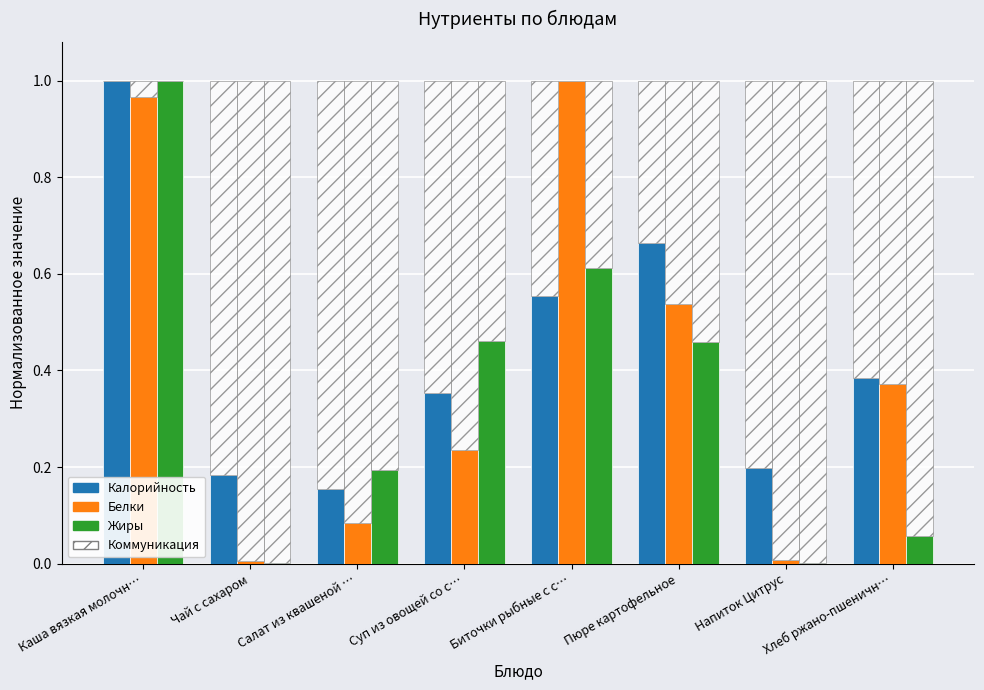

What is the sum of all Жиры values?

2.8